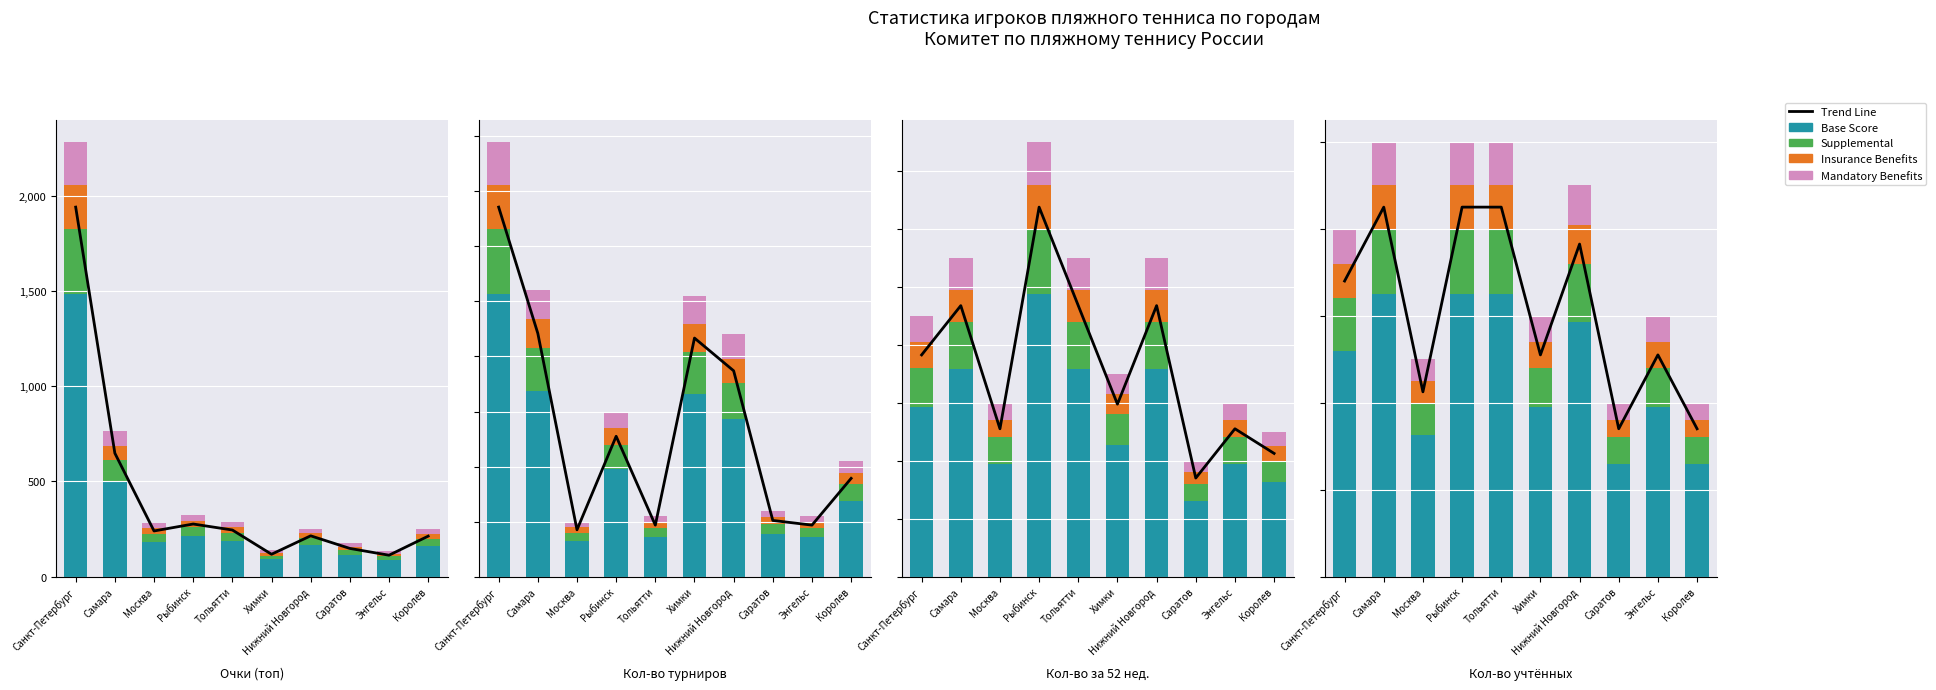

Which series has the widest spread of values?

Trend Line